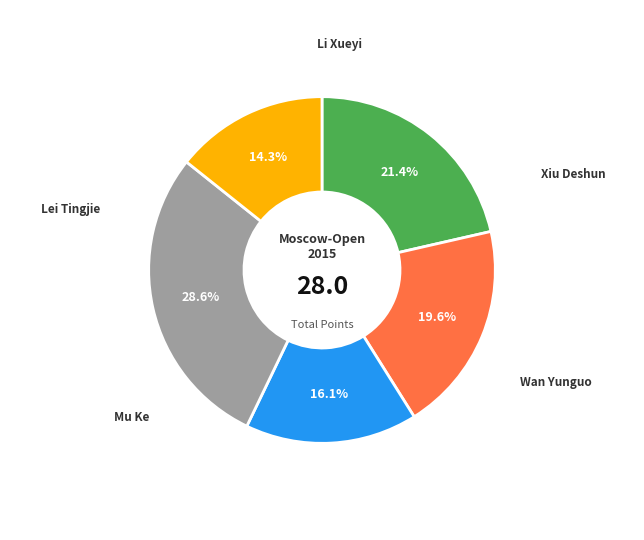

Does any single category account for the majority?

No